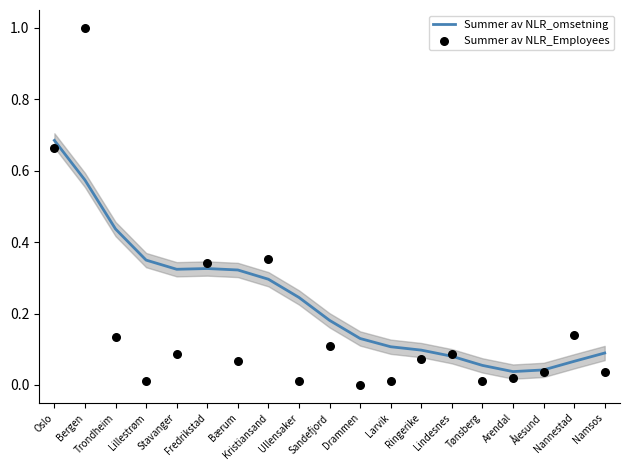

Which series has the widest spread of Y values?

Summer av NLR_Employees